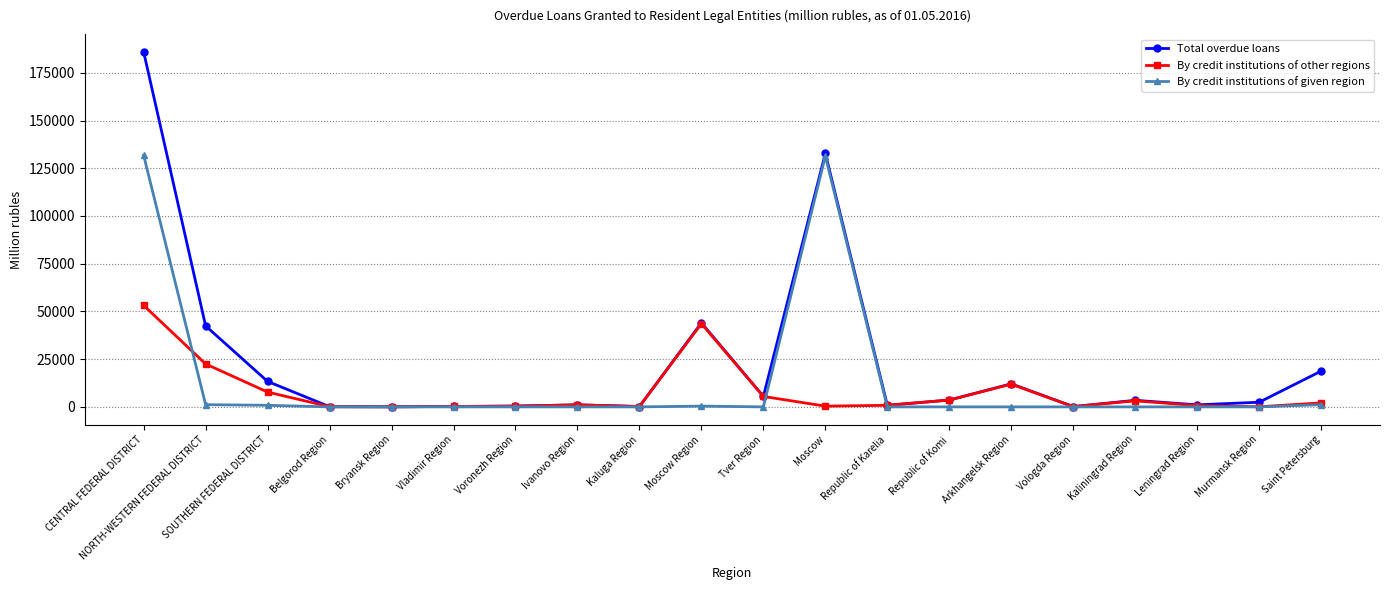

The Total overdue loans series shows 12074 at Arkhangelsk Region. True or false?

True